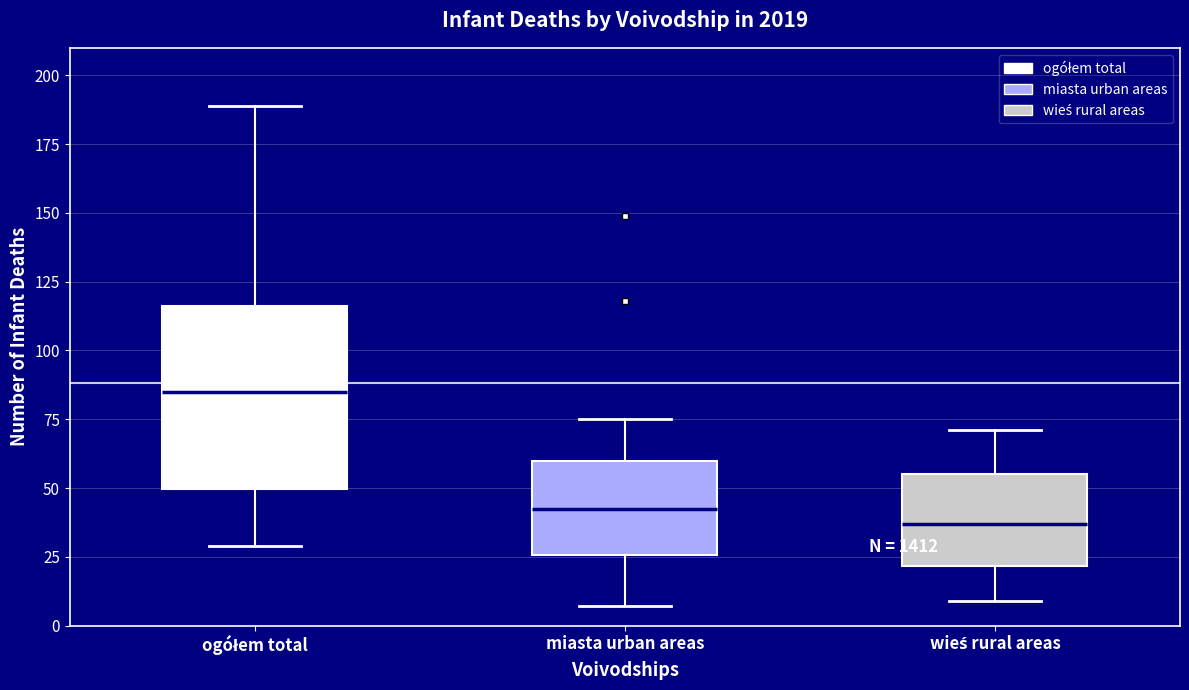

Which box's median line is the lowest?

wieś rural areas